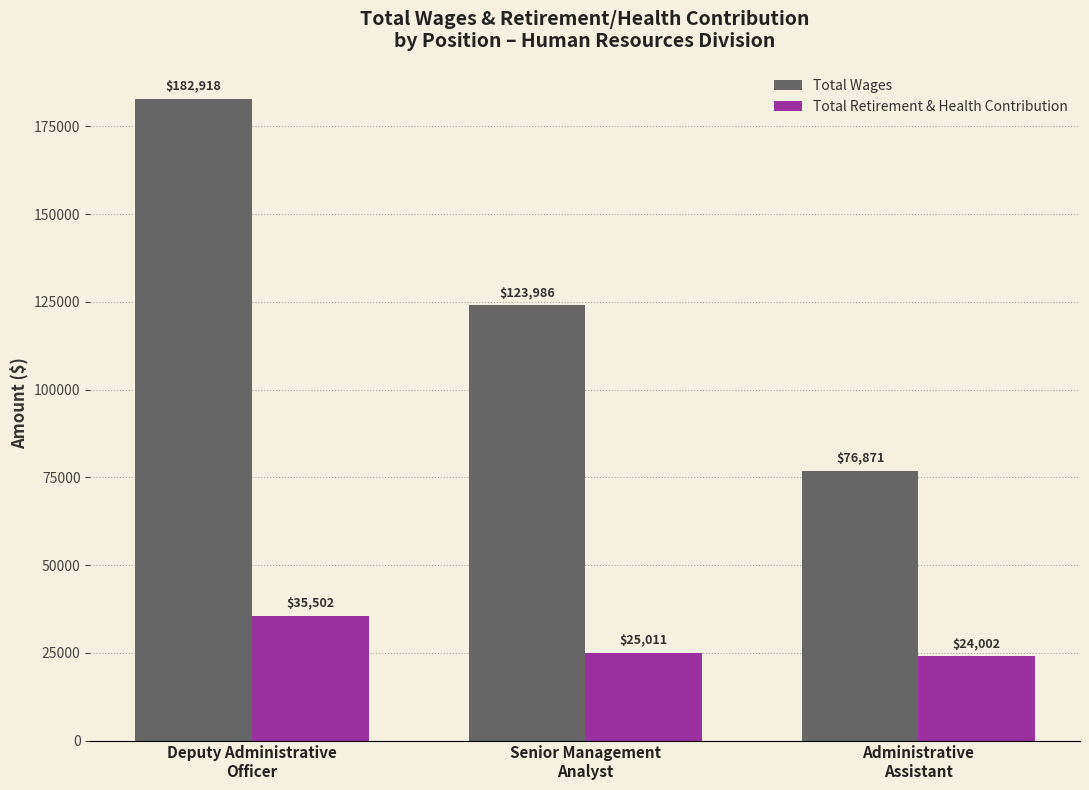

What are all the series names shown in the legend?

Total Wages, Total Retirement & Health Contribution